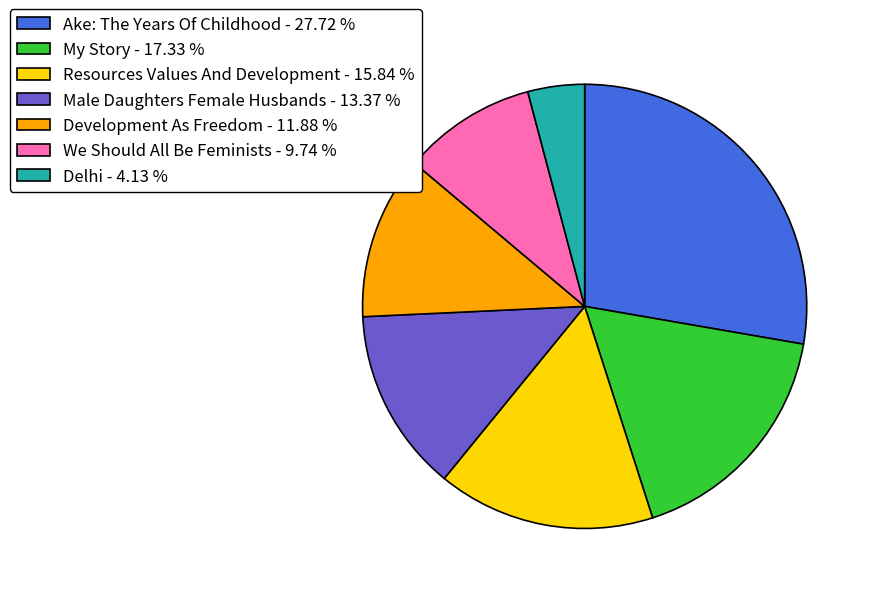

Is it true that Male Daughters Female Husbands is 13% of the pie?

True